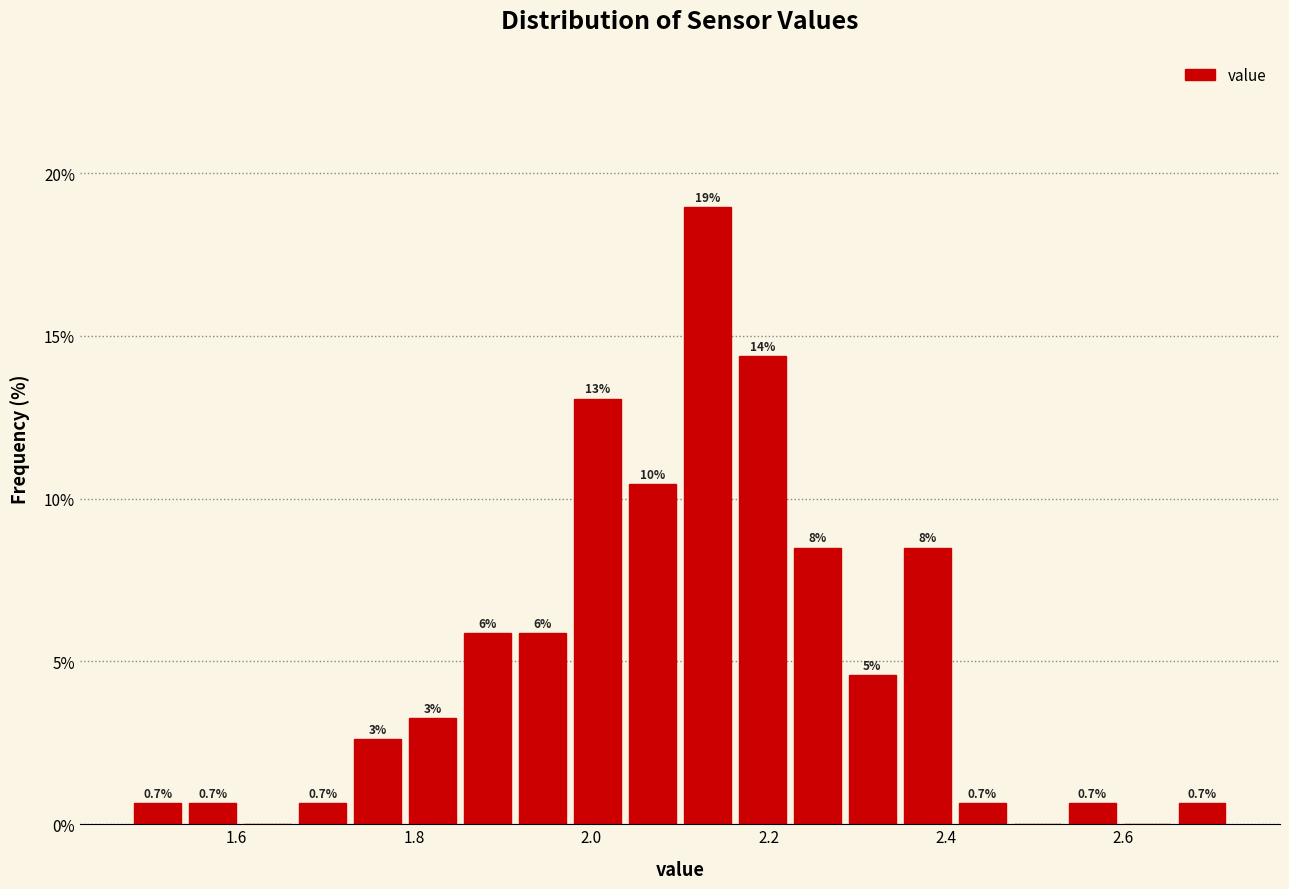

Read against the x-axis, roughly where is the centre of the tallest bar?

2.14